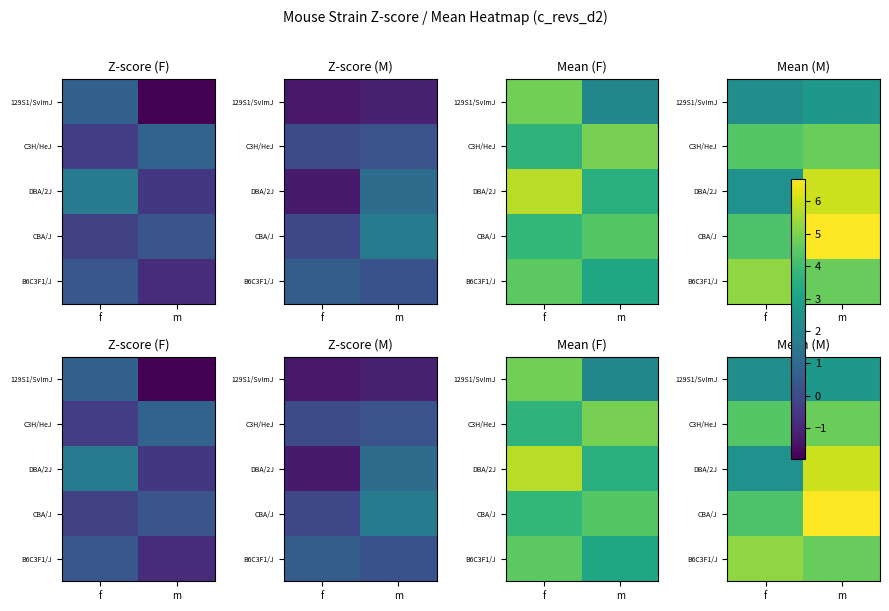

At how many categories does at least one series exceed 5?

2